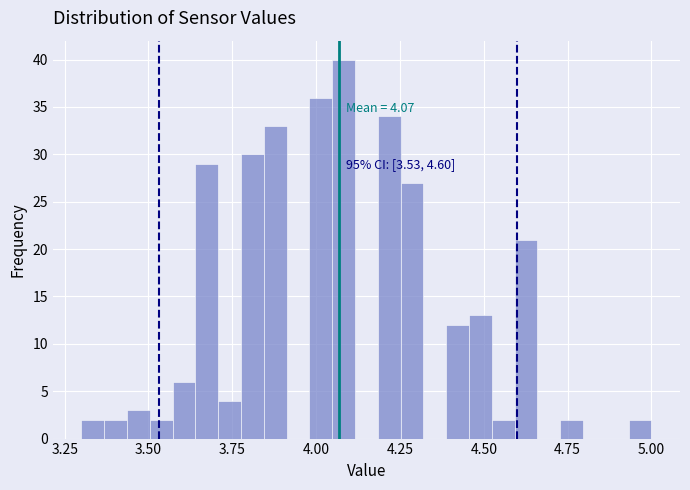

Read against the x-axis, roughly where is the centre of the tallest bar?

4.10